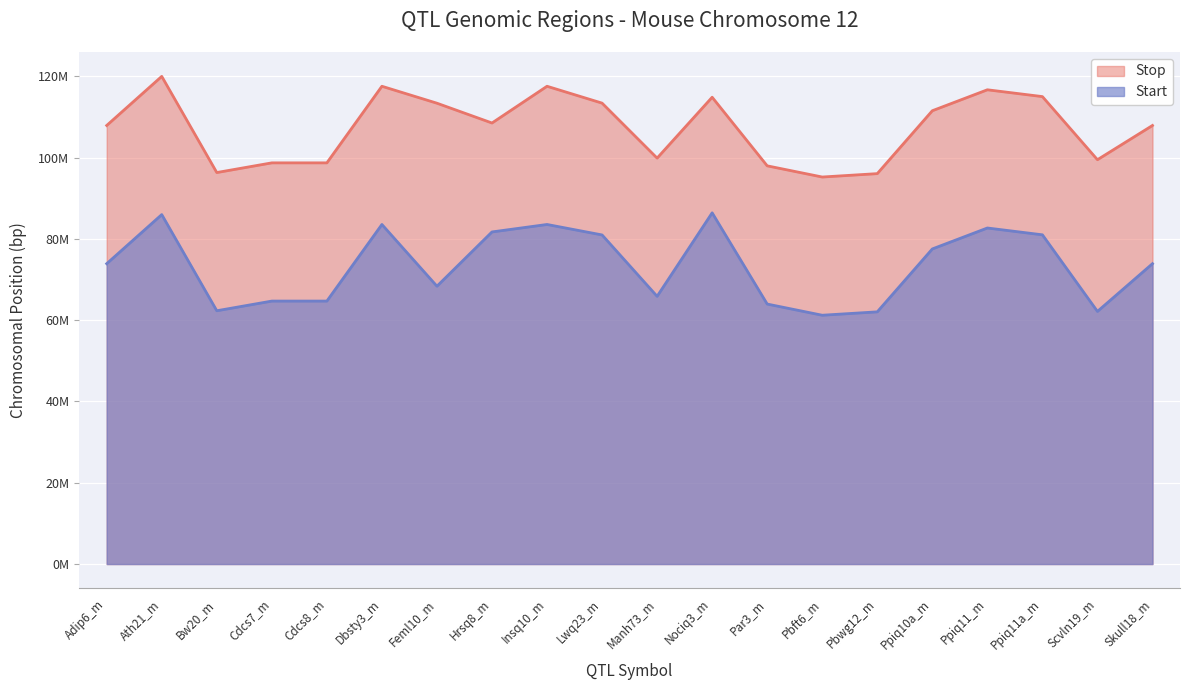

Where does the Start series first go above 73887422?

Ath21_m